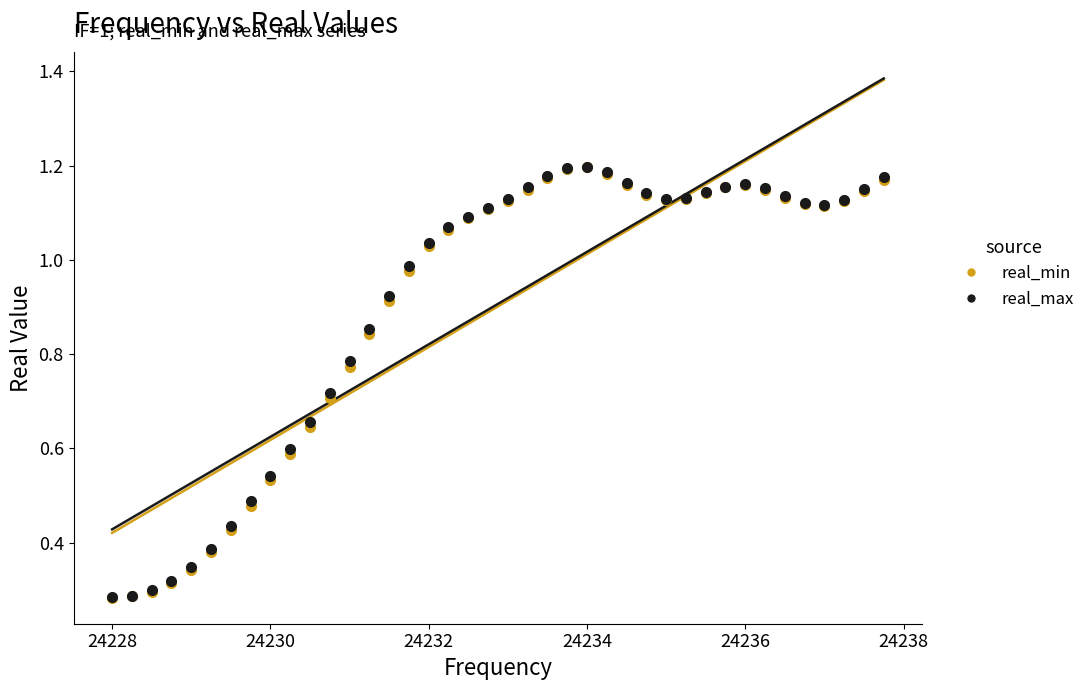

What are all the series names shown in the legend?

real_min, real_max